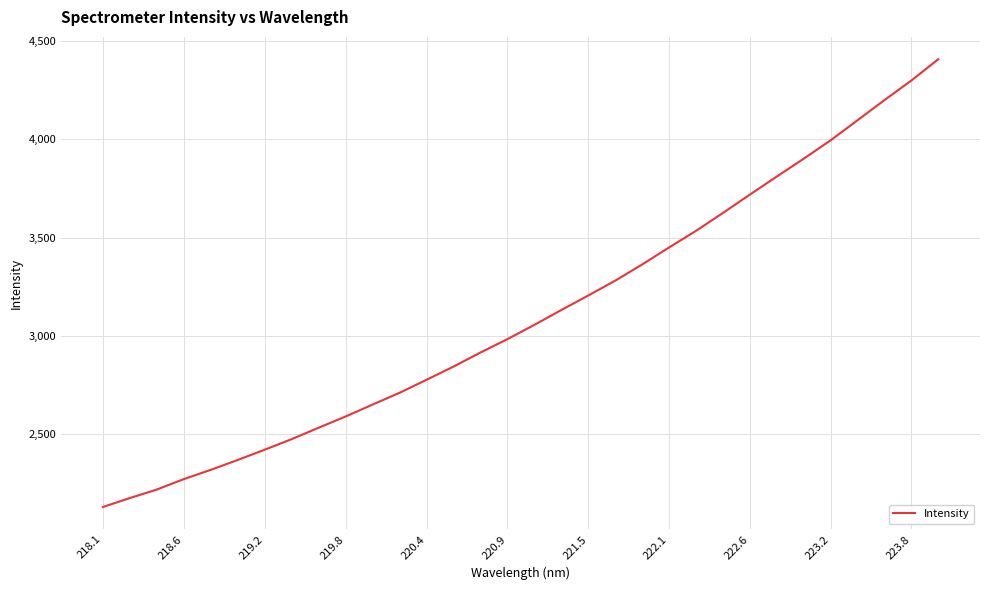

What is the minimum value shown in the chart?

2129.0